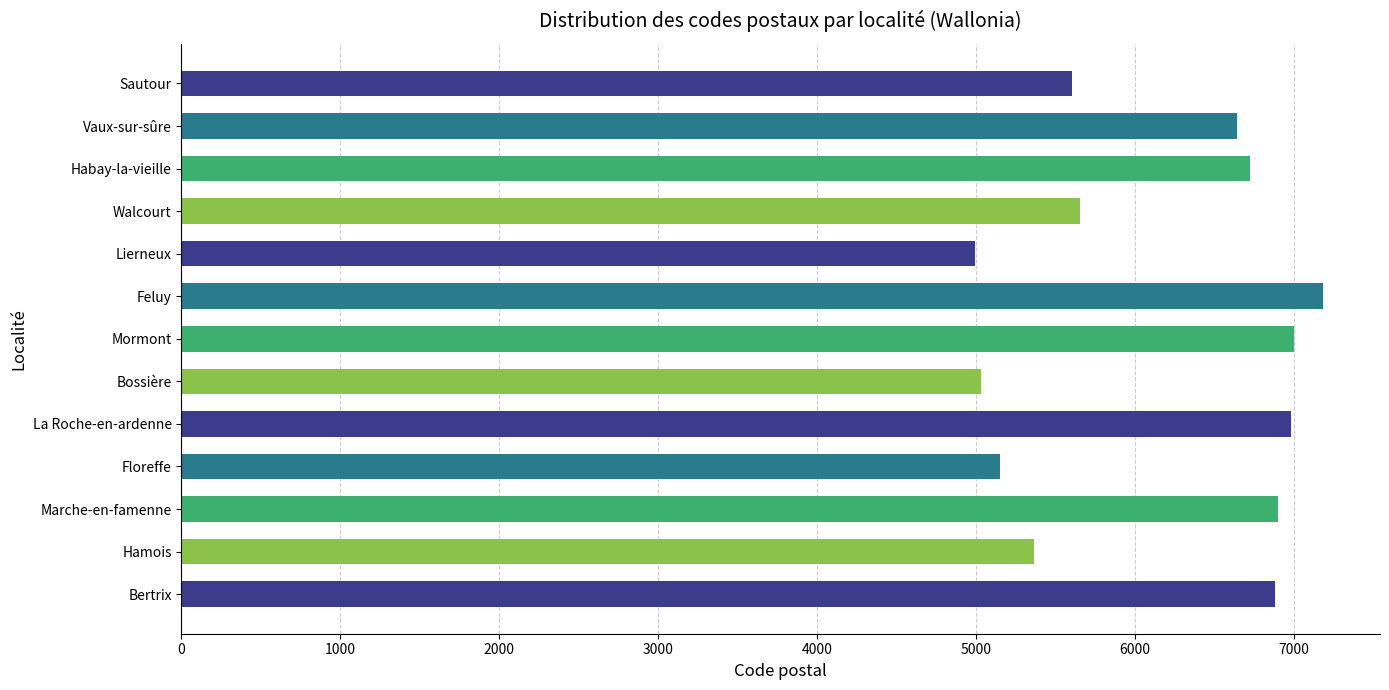

What is the greatest value displayed?

7181